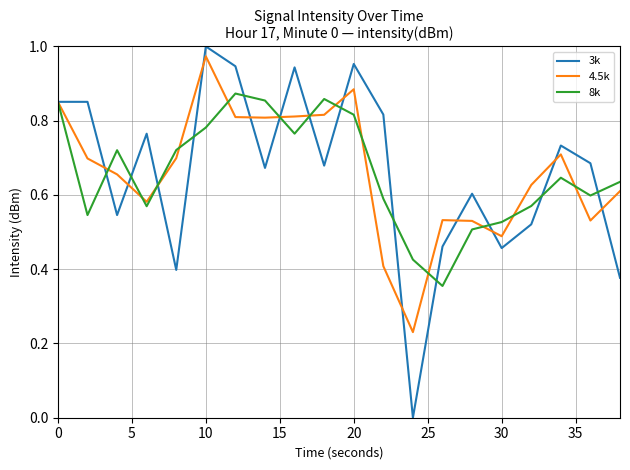

Which series has the widest spread of values?

3k